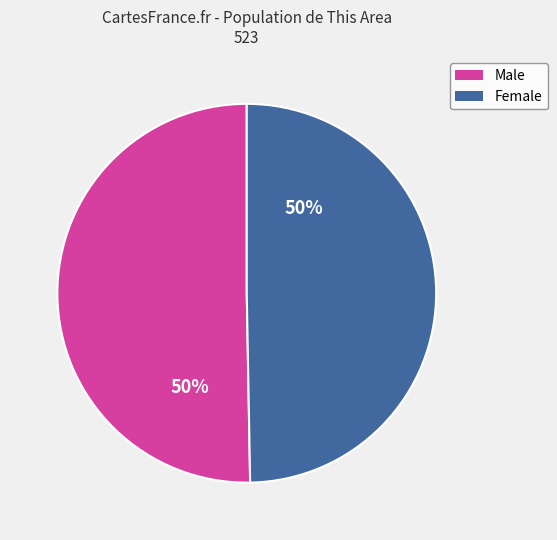

To the nearest percent, what is the combined percentage of Female and Male?

100%